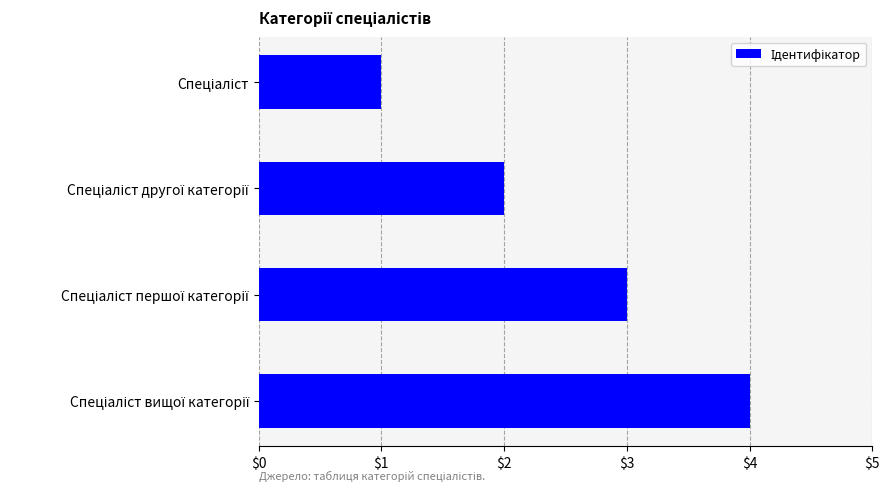

What is the maximum value shown in the chart?

4